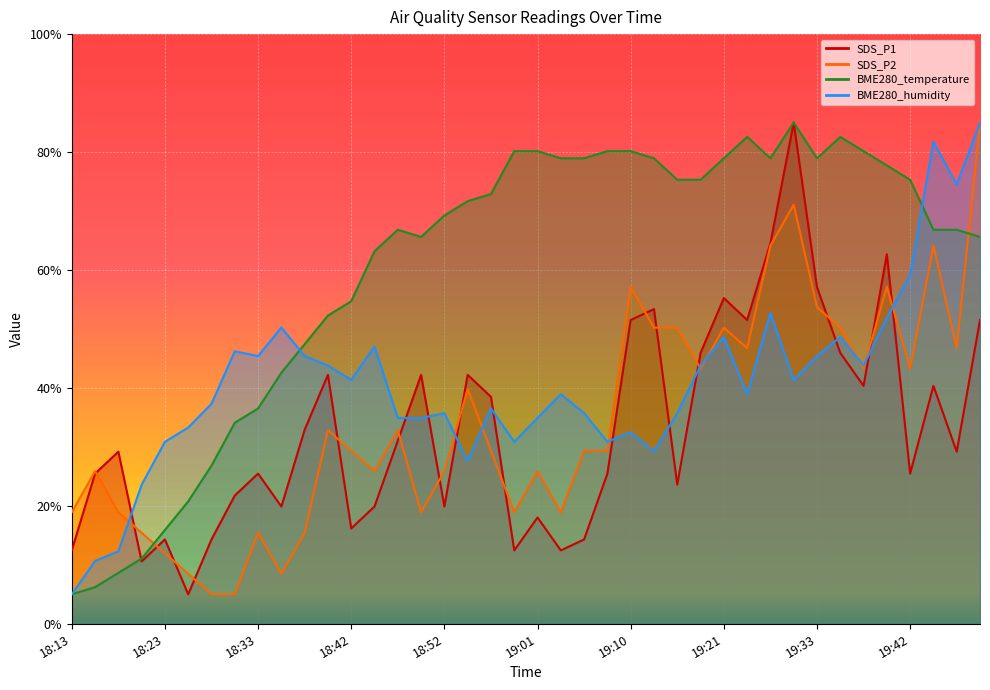

After their last crossing, which series has the higher values: BME280_humidity or SDS_P1?

BME280_humidity